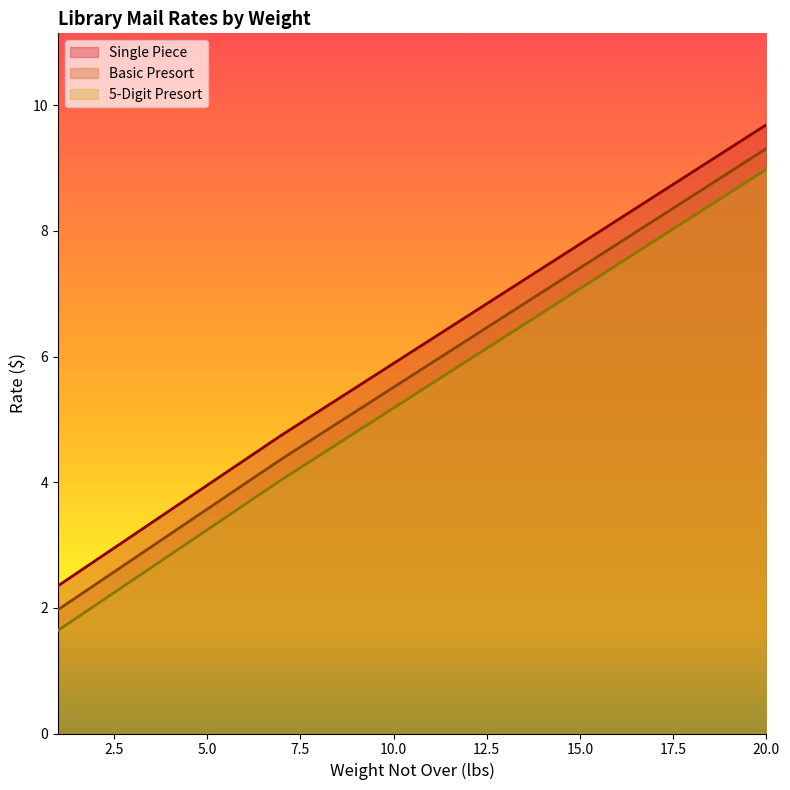

True or false: 5-Digit Presort and Single Piece cross at least once.

False